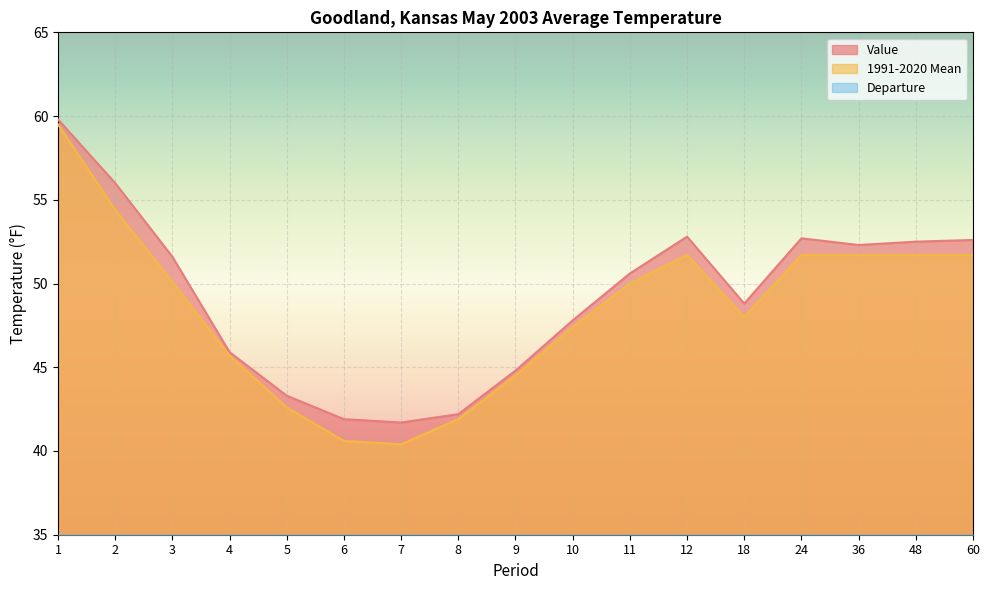

True or false: Value has a value of 10.3 at 9.

False